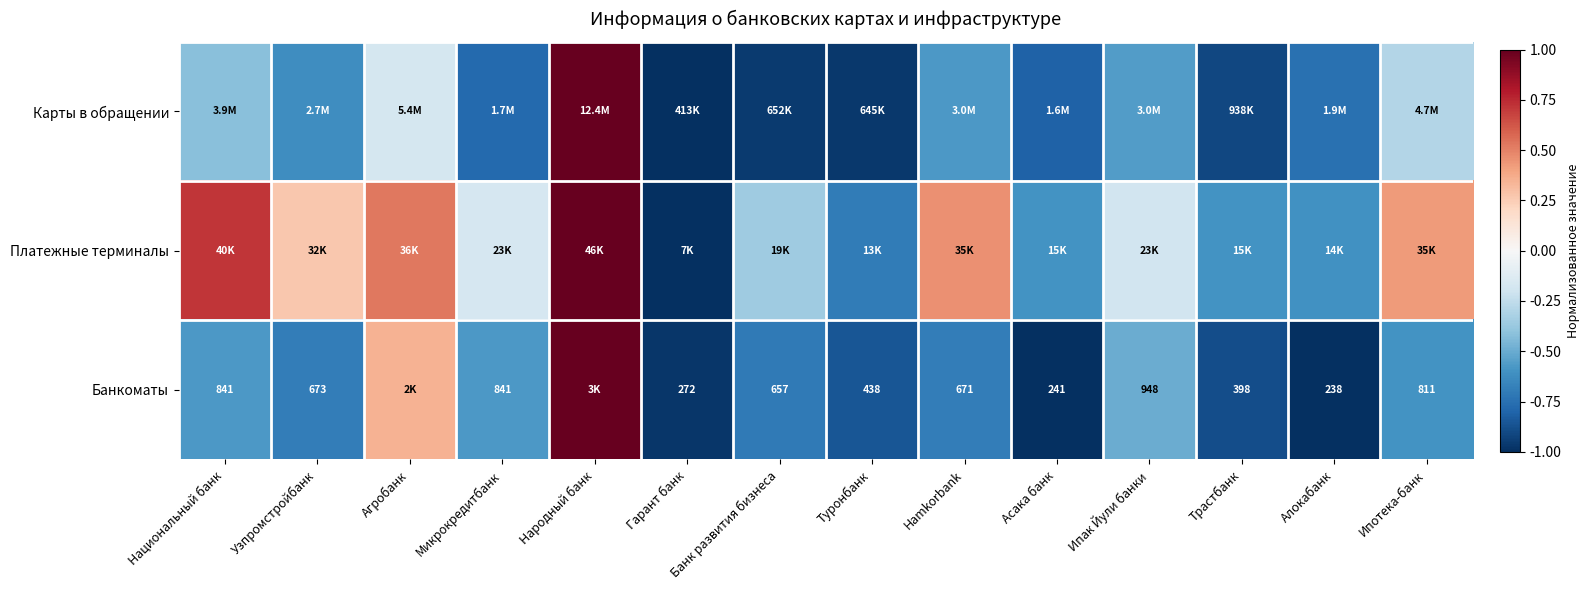

True or false: Банкоматы has a value of -1.0 at Гарант банк.

True